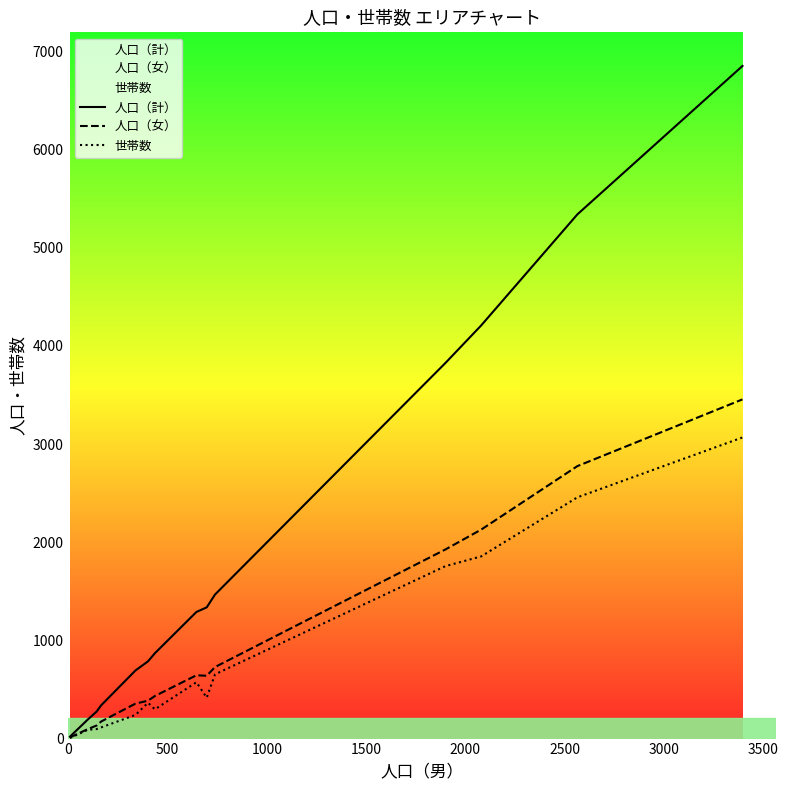

What is the greatest value displayed?

6853